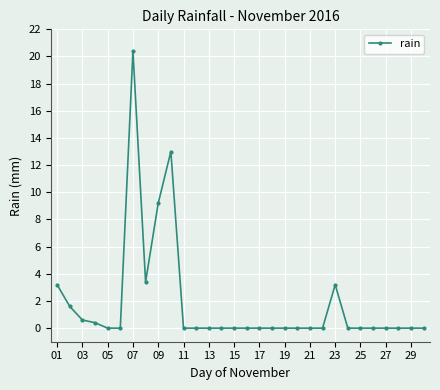

What is the maximum value shown in the chart?

20.4